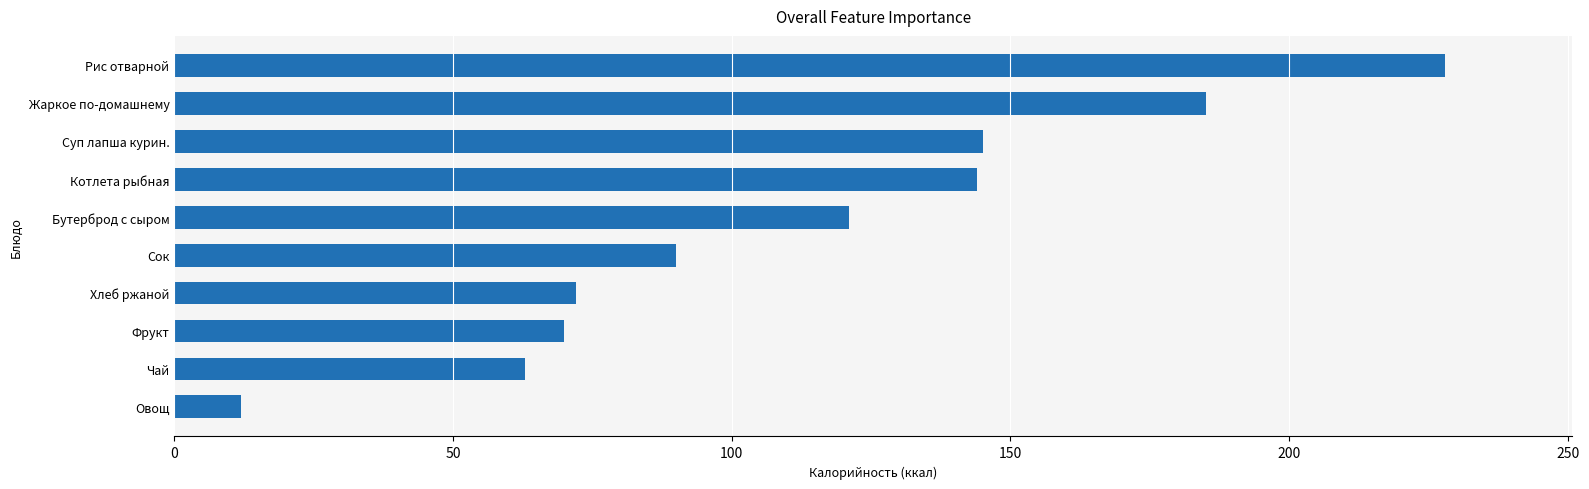

What is the approximate value at Суп лапша курин., to the nearest 50?

150